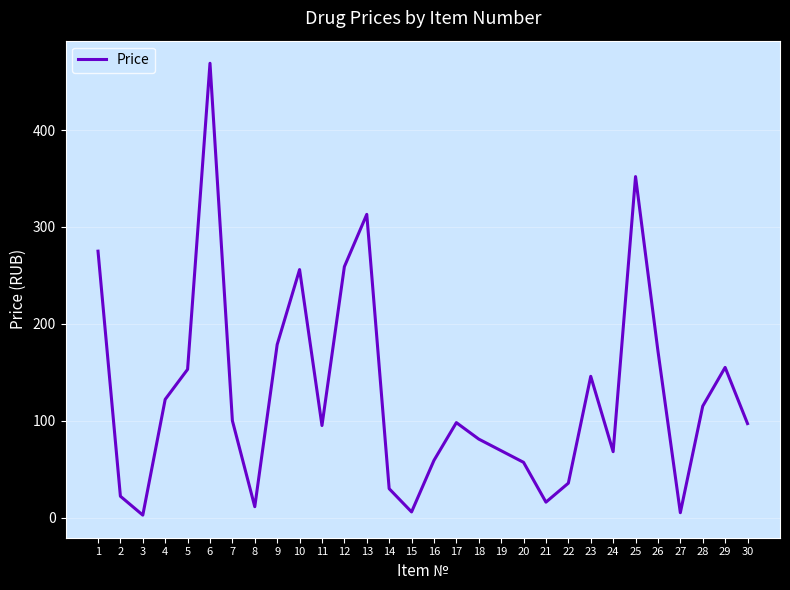

What is the ratio of the value at 16 to the value at 9?

0.3